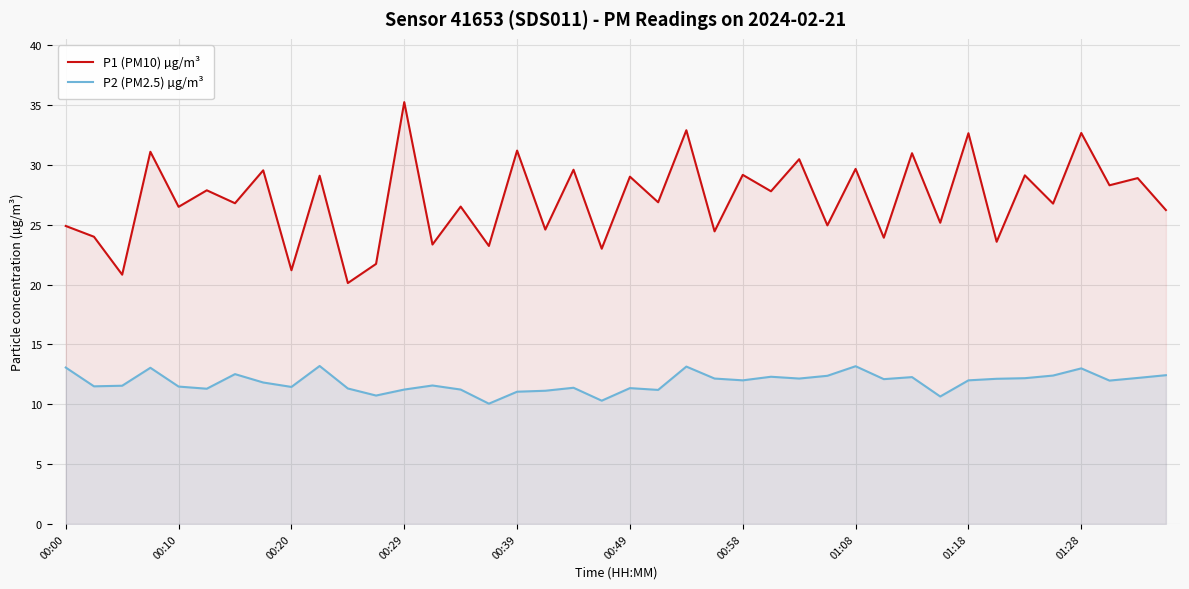

At which category does the chart reach its peak across all series?

00:29